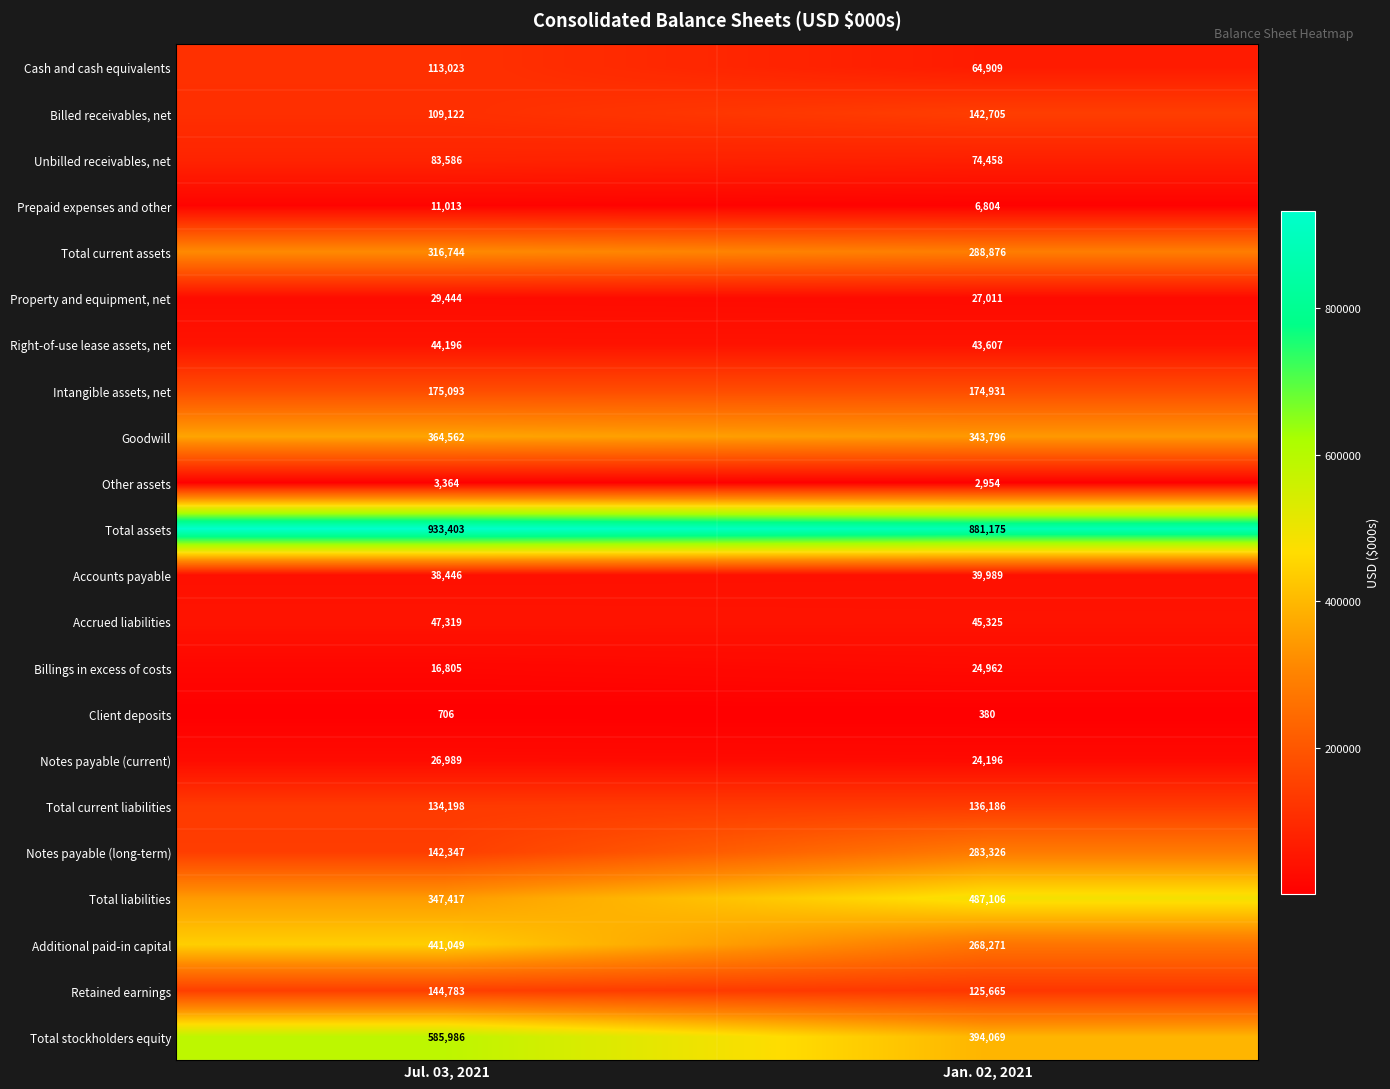

What value does the Property and equipment, net series have at Jan. 02, 2021, to the nearest 100?

27000